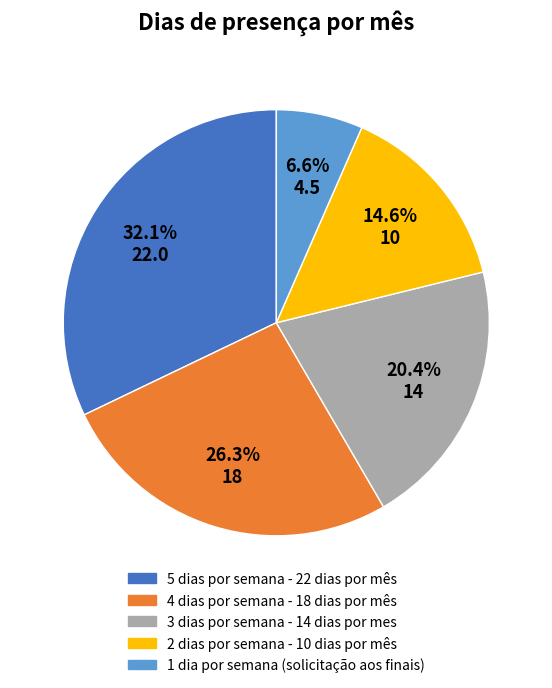

Between 3 dias por semana - 14 dias por mes and 1 dia por semana (solicitação aos finais), which is larger?

3 dias por semana - 14 dias por mes